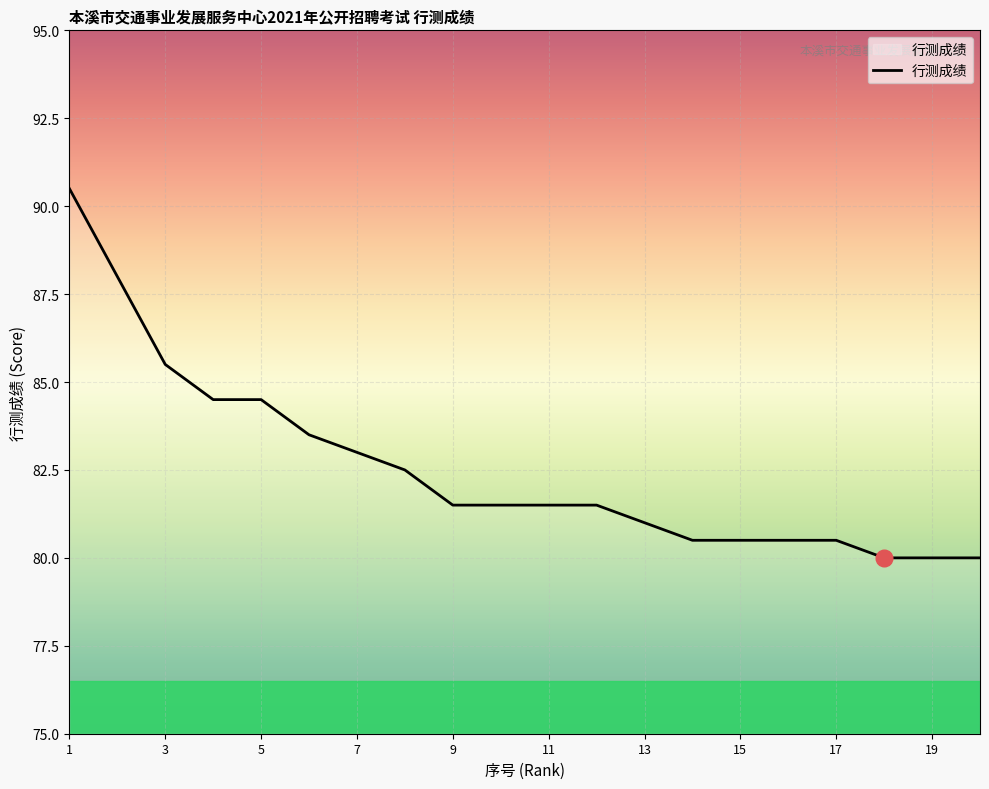

What is the greatest value displayed?

90.5